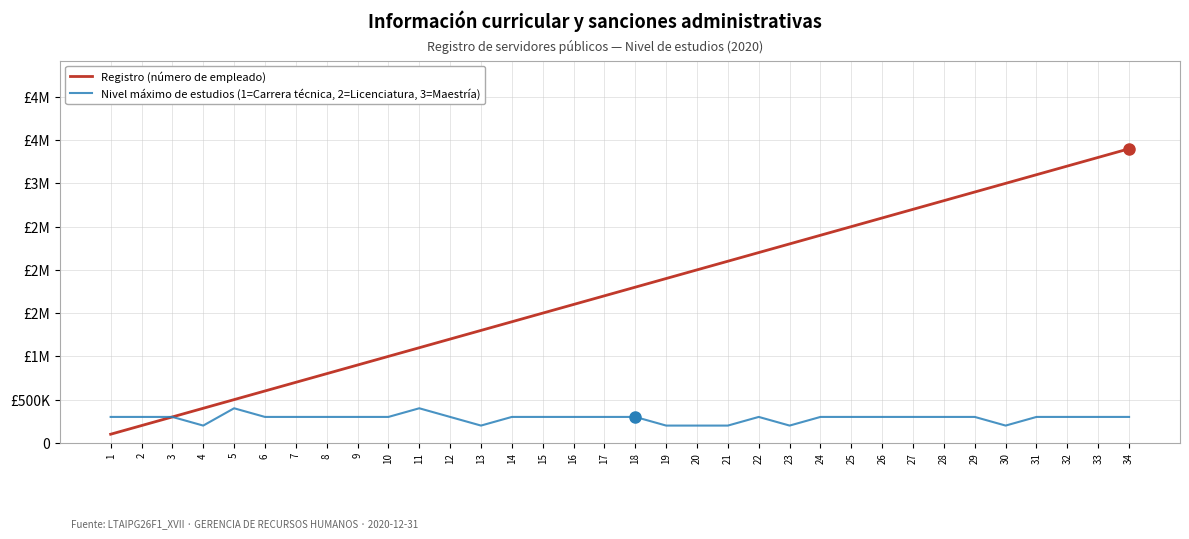

At which category does Nivel máximo de estudios (1=Carrera técnica, 2=Licenciatura, 3=Maestría) reach its first local peak?

5